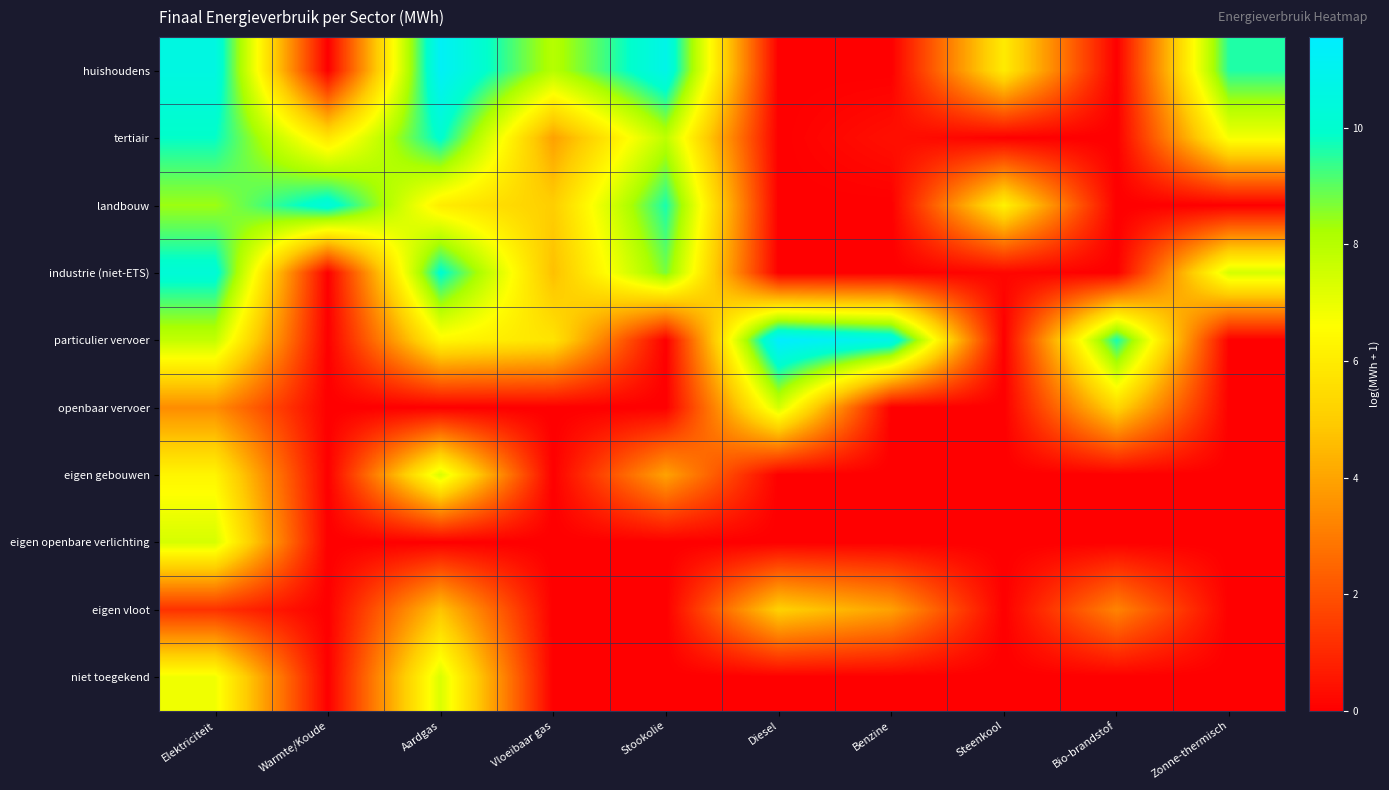

What is the greatest value displayed?

11.6